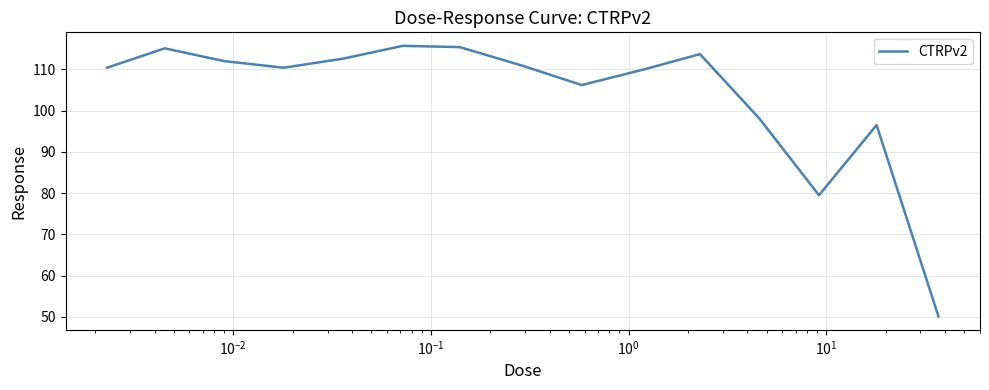

What is the difference between the maximum and minimum values?

65.6